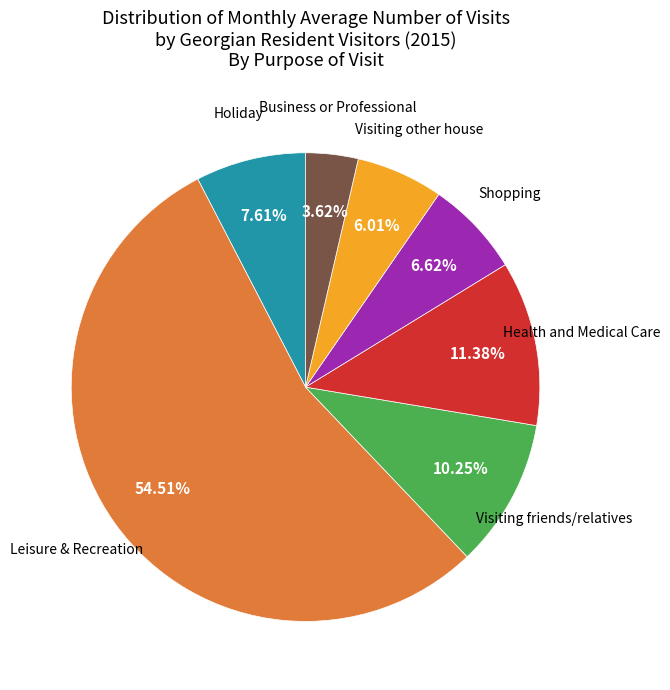

Does any single category account for the majority?

Yes